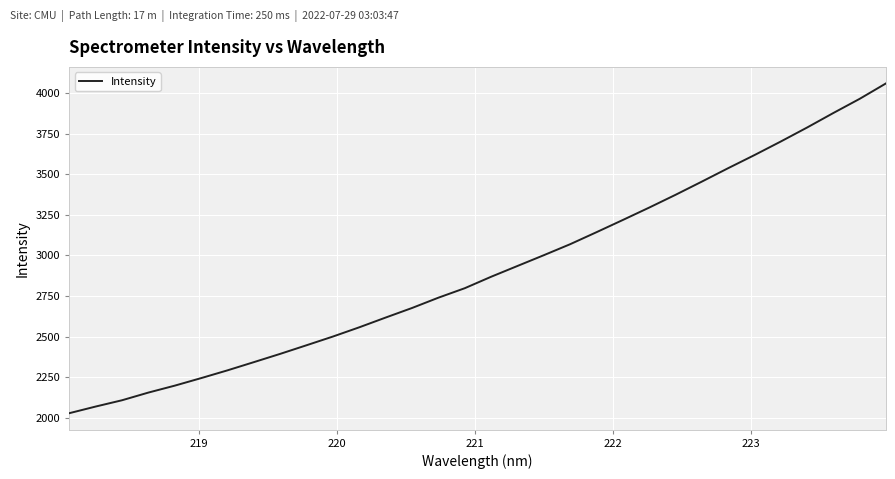

What is the sum of all values?

93067.6